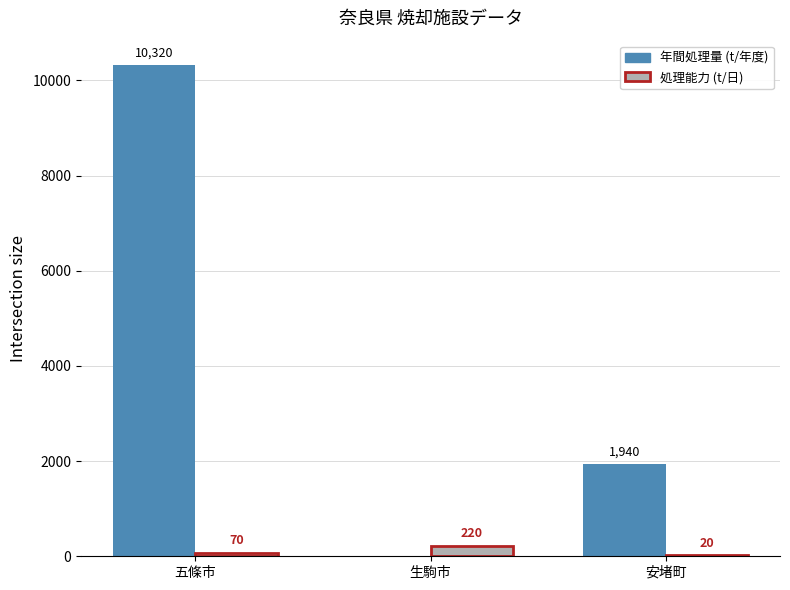

At which category does the chart reach its peak across all series?

五條市